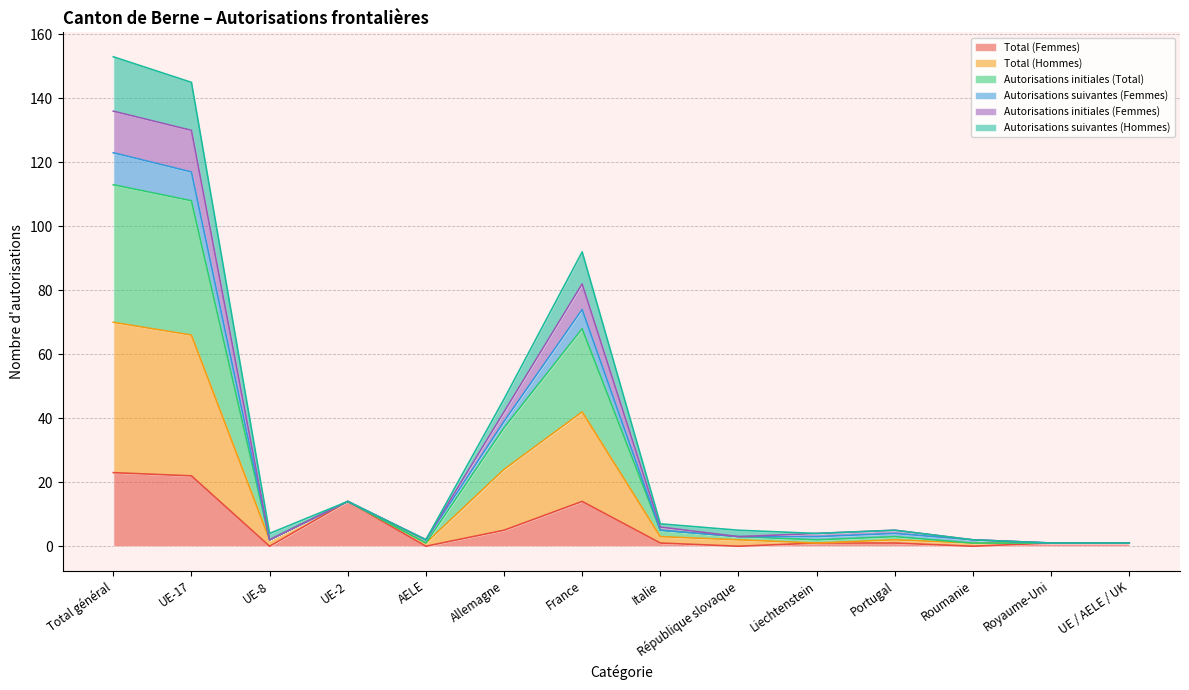

What is the maximum value for Total (Femmes)?

23